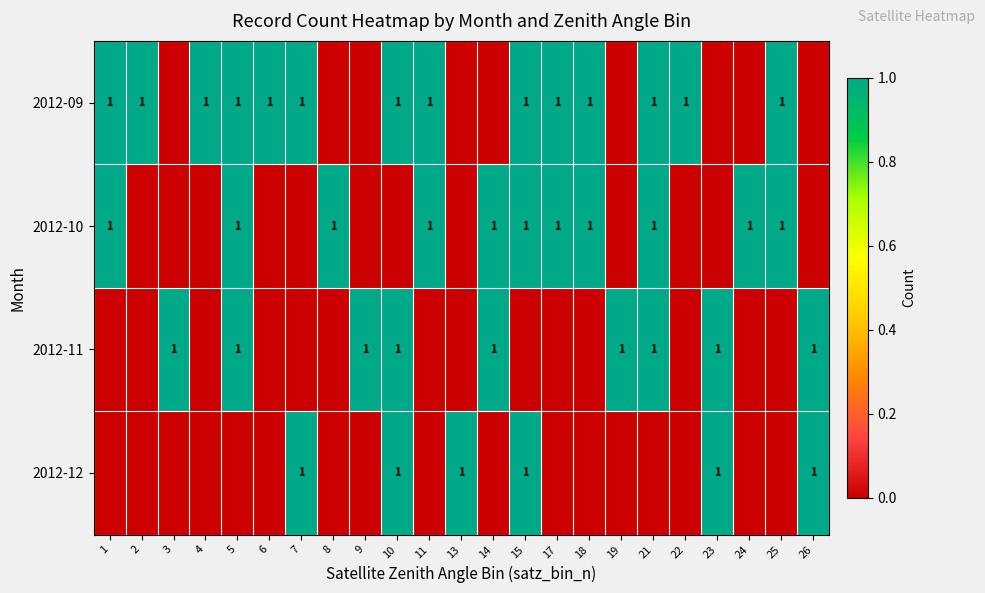

Rank the categories by 2012-12 value from highest to lowest.

7, 10, 13, 15, 23, 26, 1, 2, 3, 4, 5, 6, 8, 9, 11, 14, 17, 18, 19, 21, 22, 24, 25